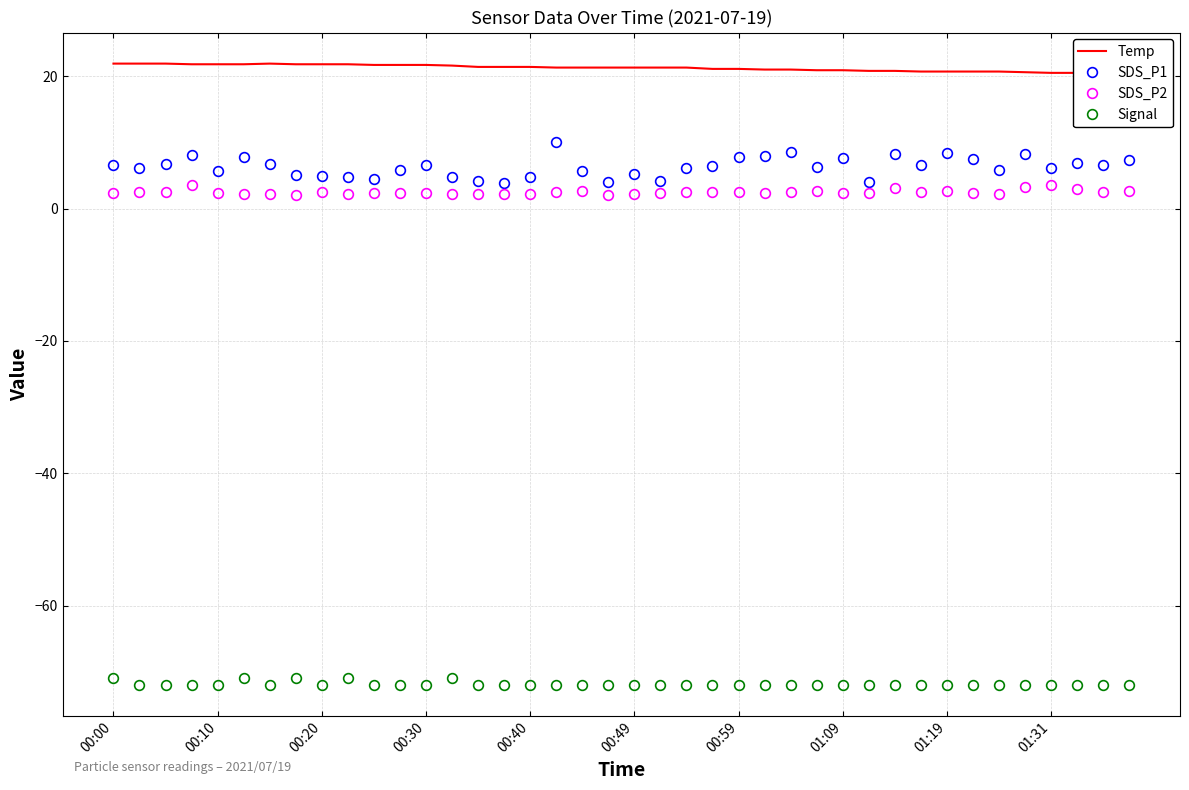

What is the lowest value of the Temp series?

20.4